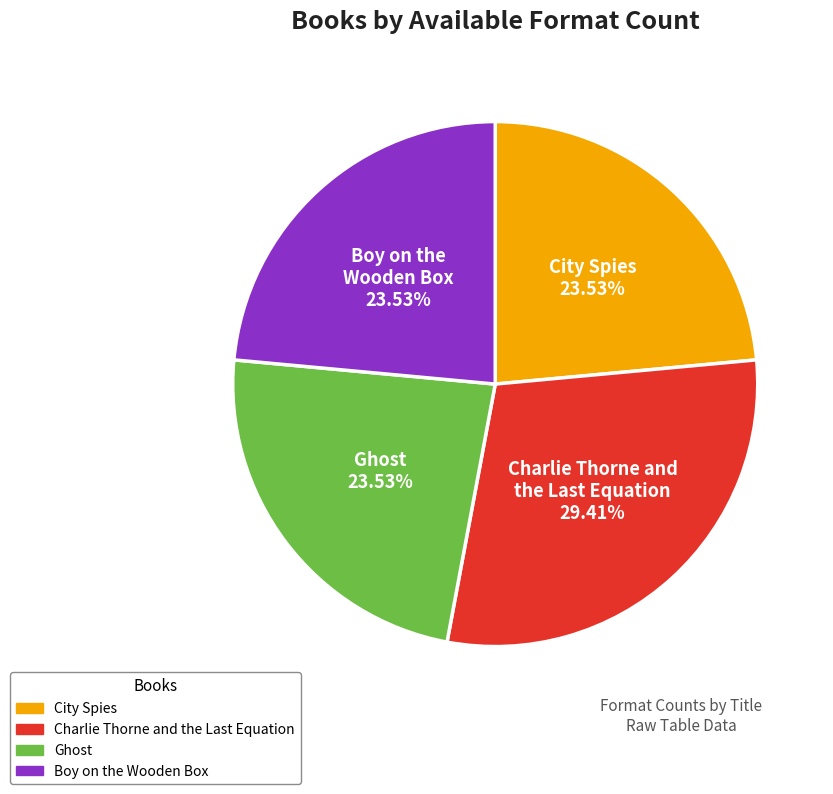

Does any single category account for the majority?

No